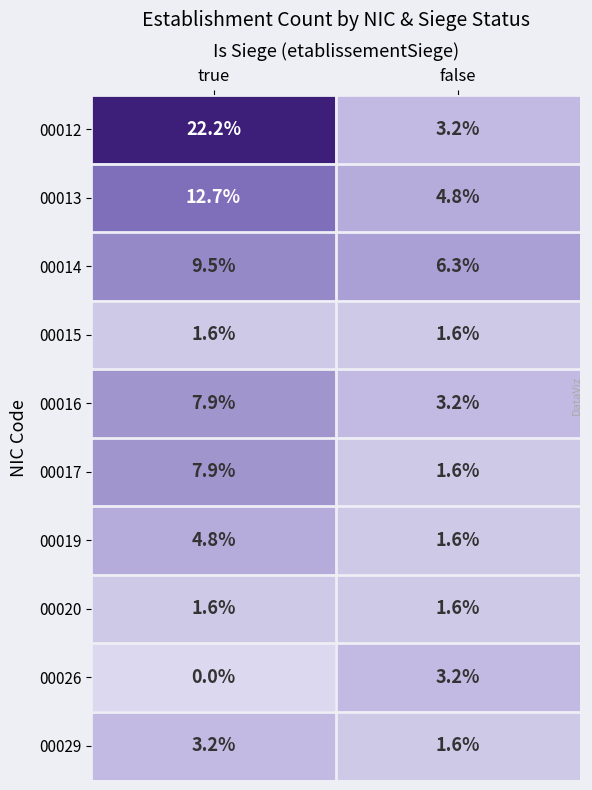

Which series has the largest range (max minus min)?

00012